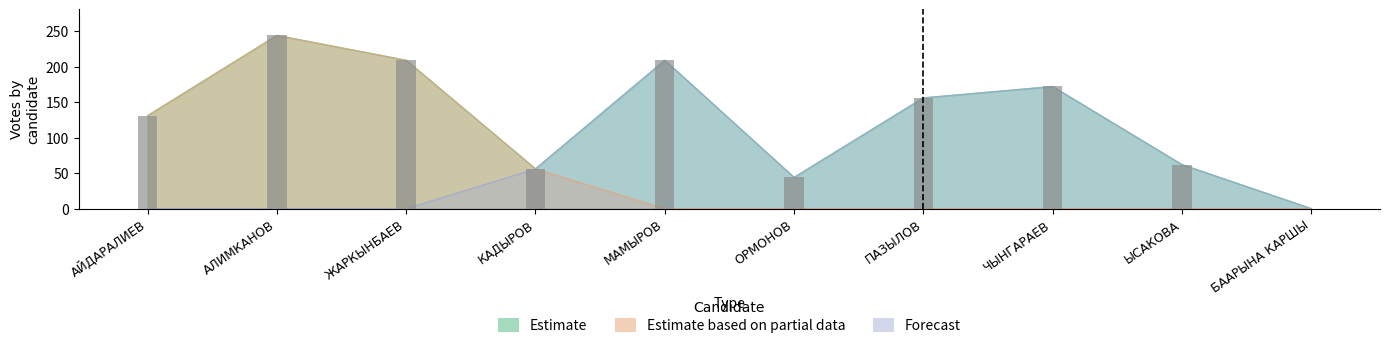

What is the value of the Estimate bar at the 7th from the left?

156